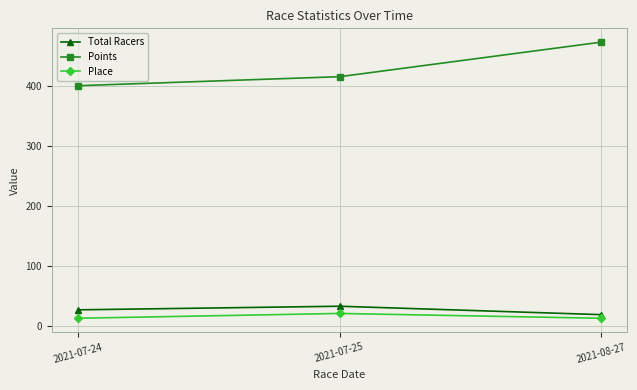

What is the label of the 3rd point from the left?

2021-08-27